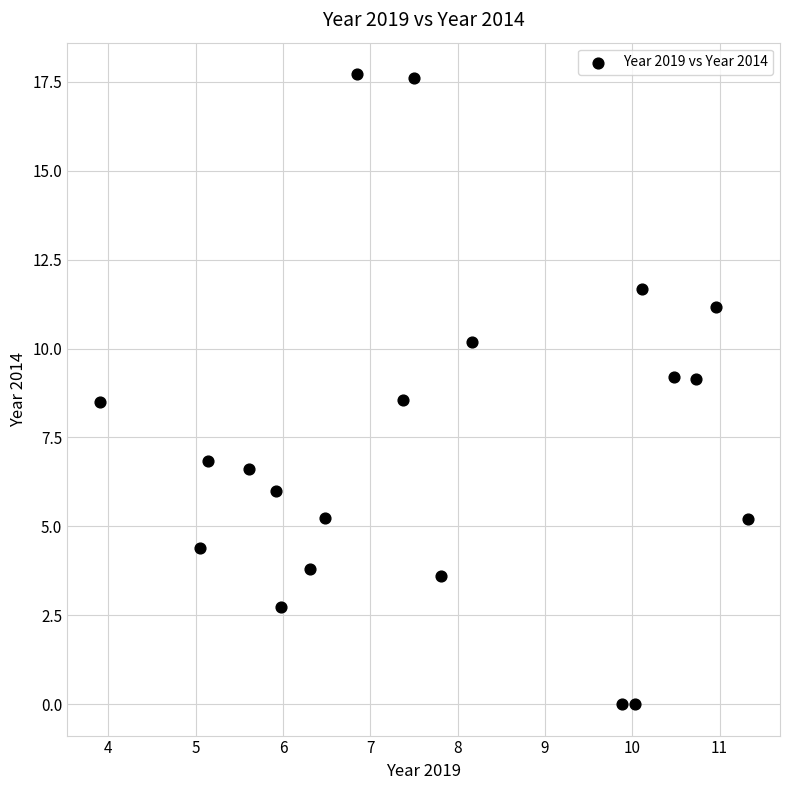

What is the range of X values (max minus min)?

7.4